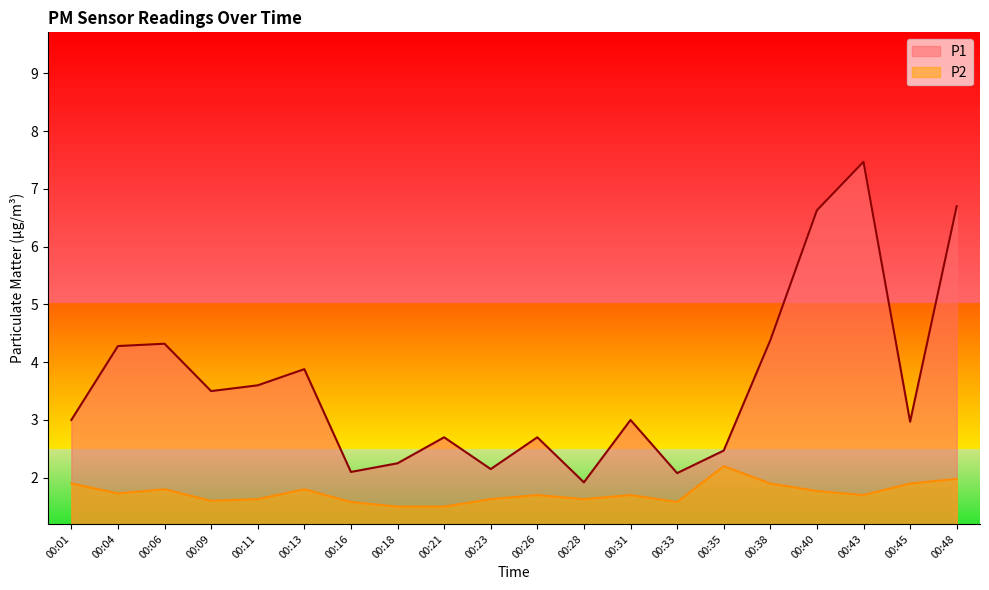

At which category is the sum across all series the highest?

00:43